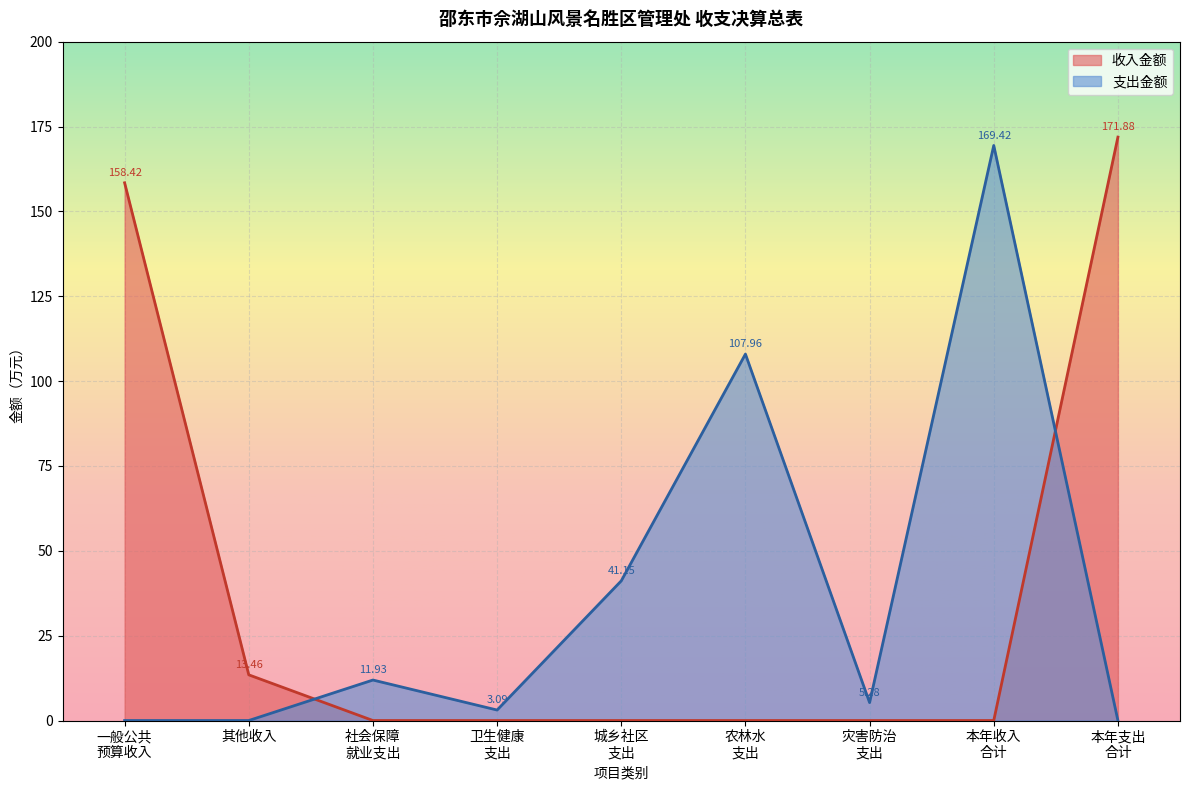

Where is 收入金额 nearest to the value 85?

其他收入